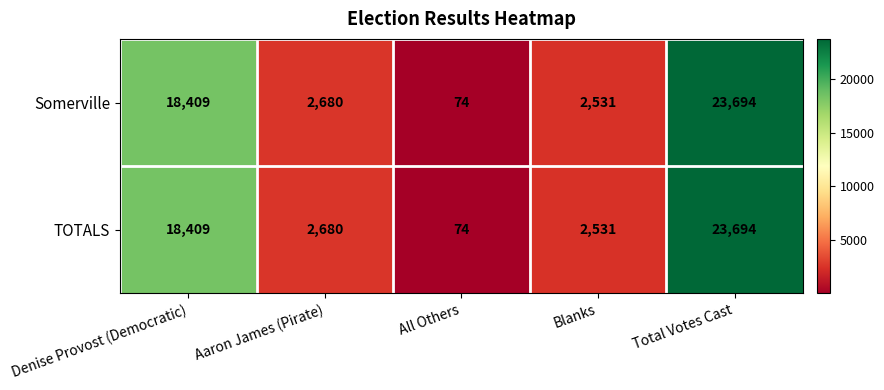

The value of TOTALS at Denise Provost (Democratic) is 18409. True or false?

True